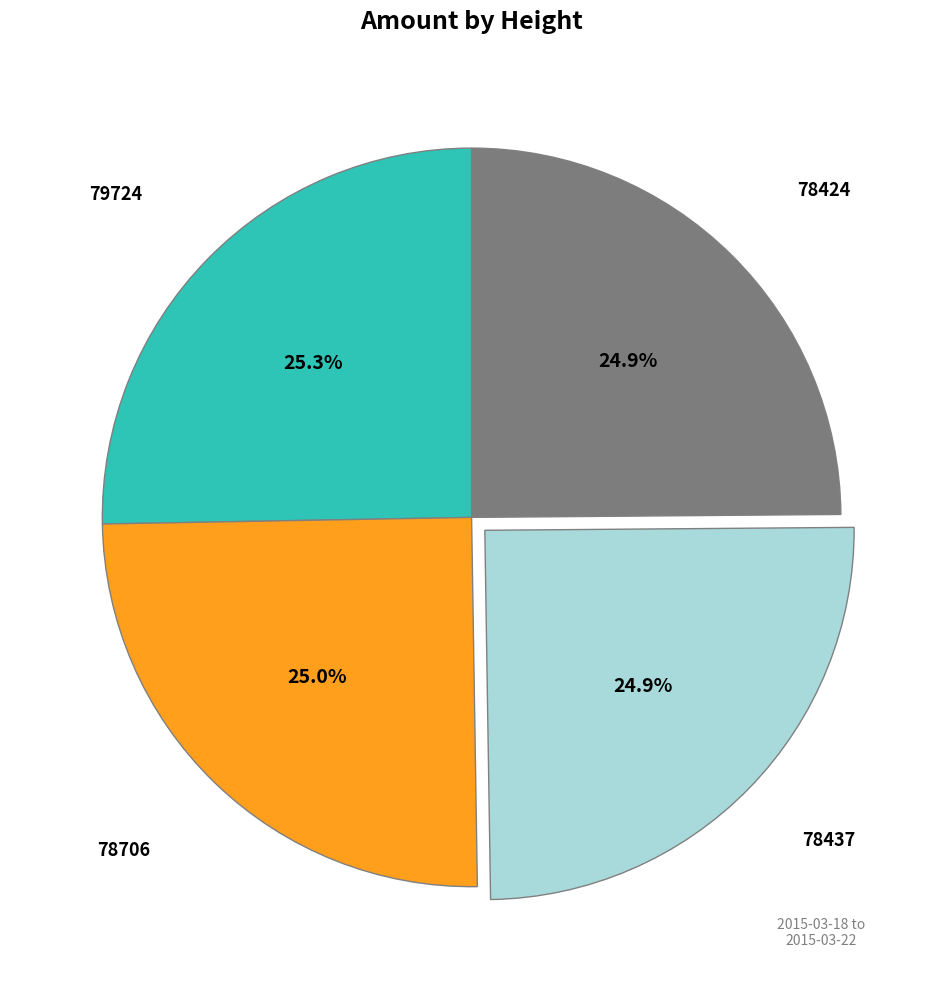

Is there a majority slice in this chart?

No